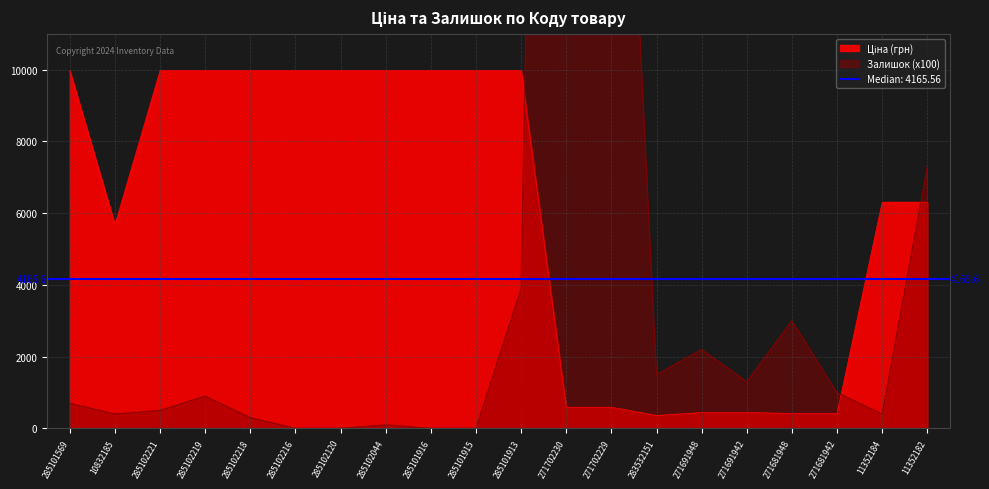

What is the average value of the Ціна series?

6065.0